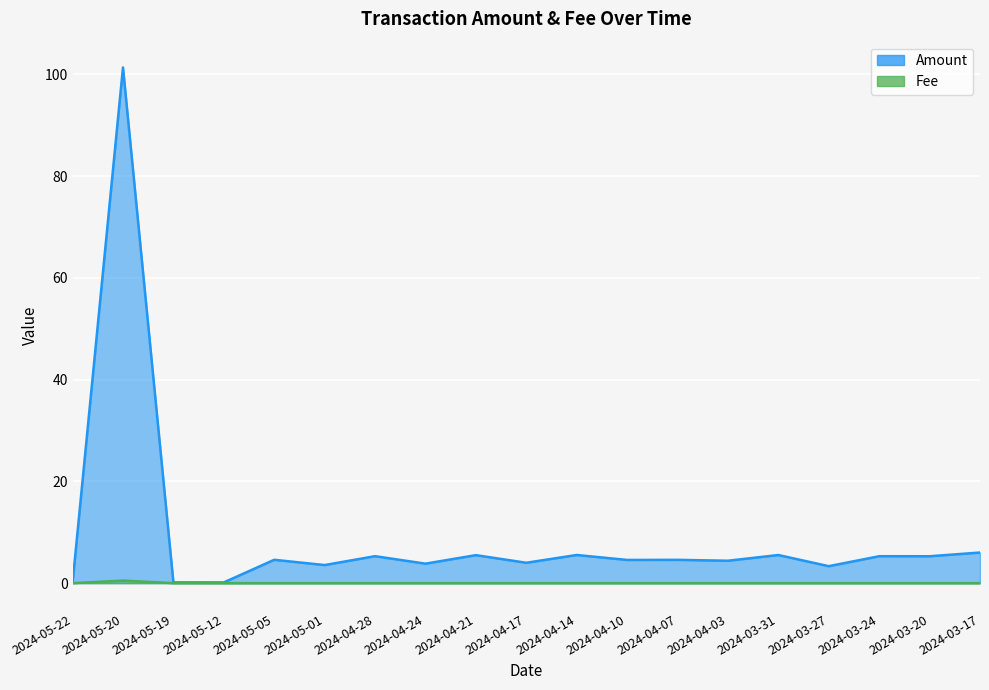

True or false: Amount has a value of 1.8 at 2024-03-20.

False